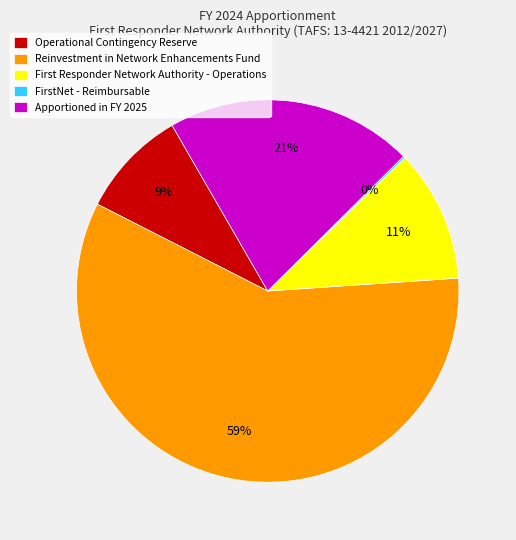

Which slice represents more than half of the pie?

Reinvestment in Network Enhancements Fund